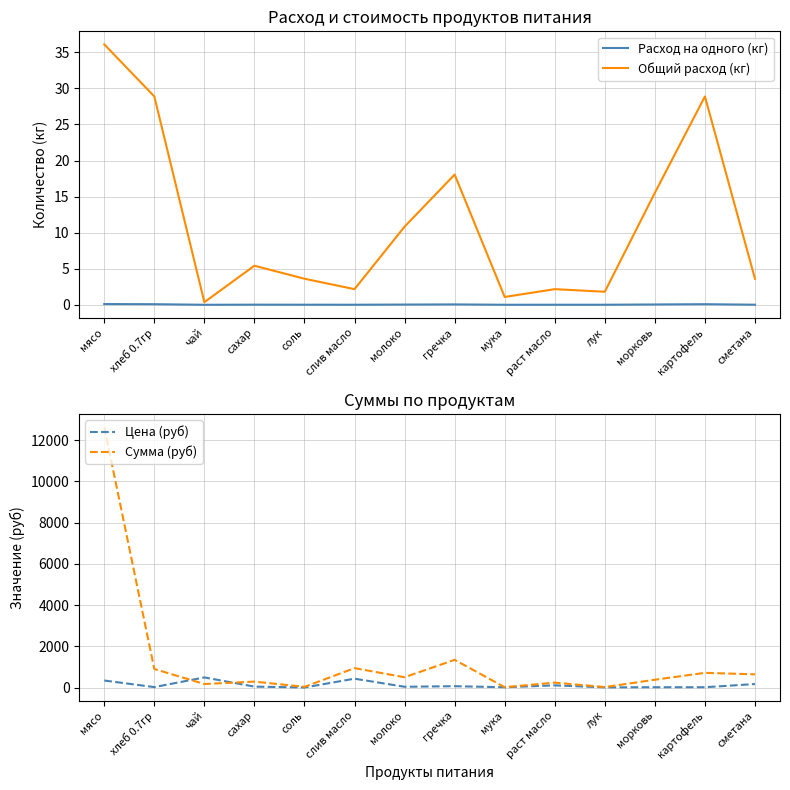

How many data points does each series have?

14